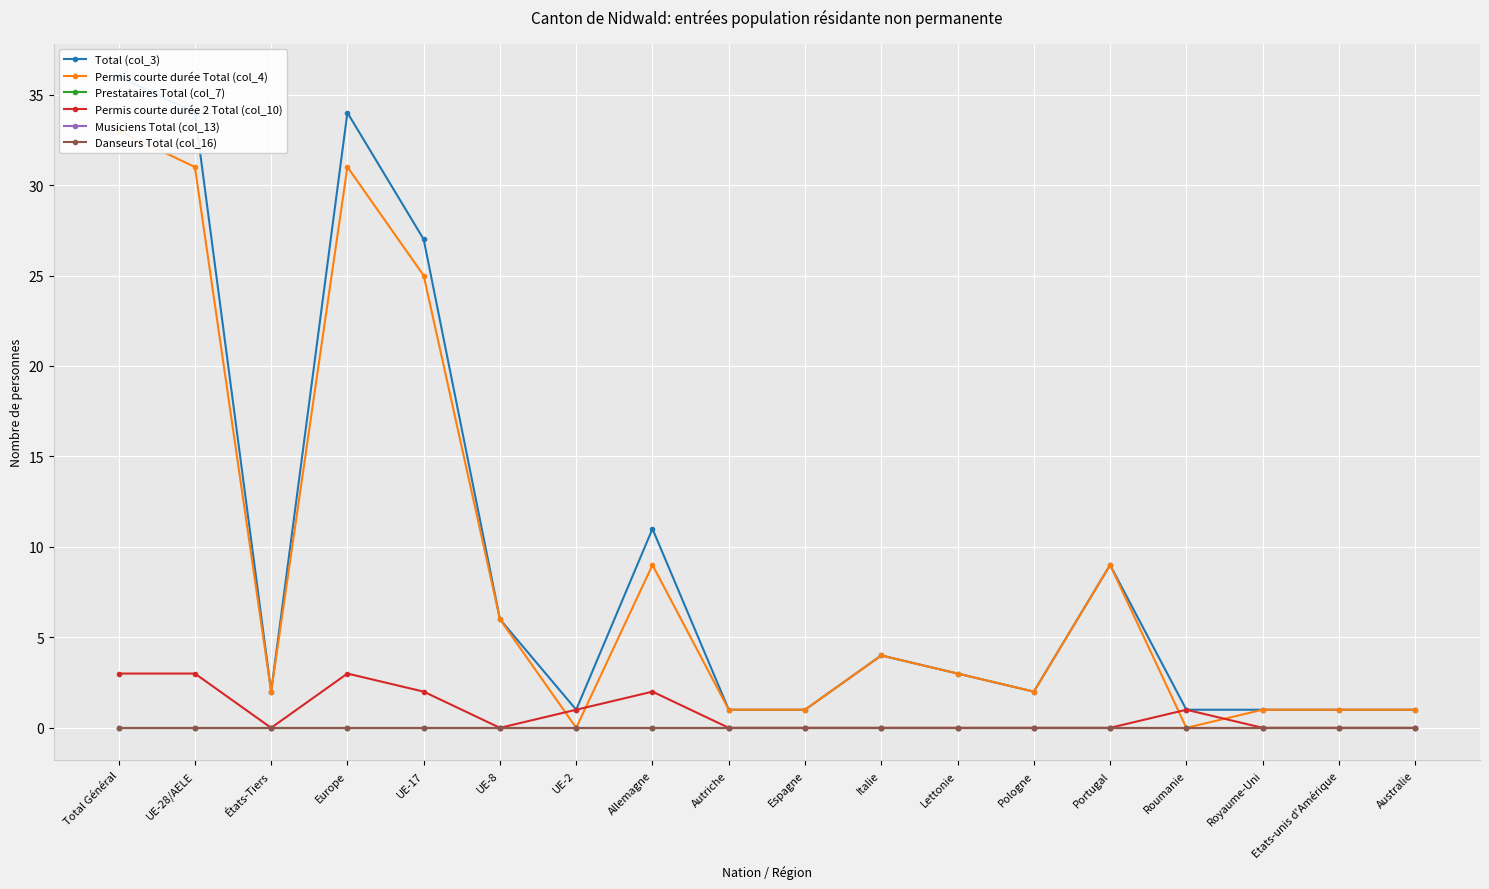

The Permis courte durée Total (col_4) series shows 45 at UE-28/AELE. True or false?

False